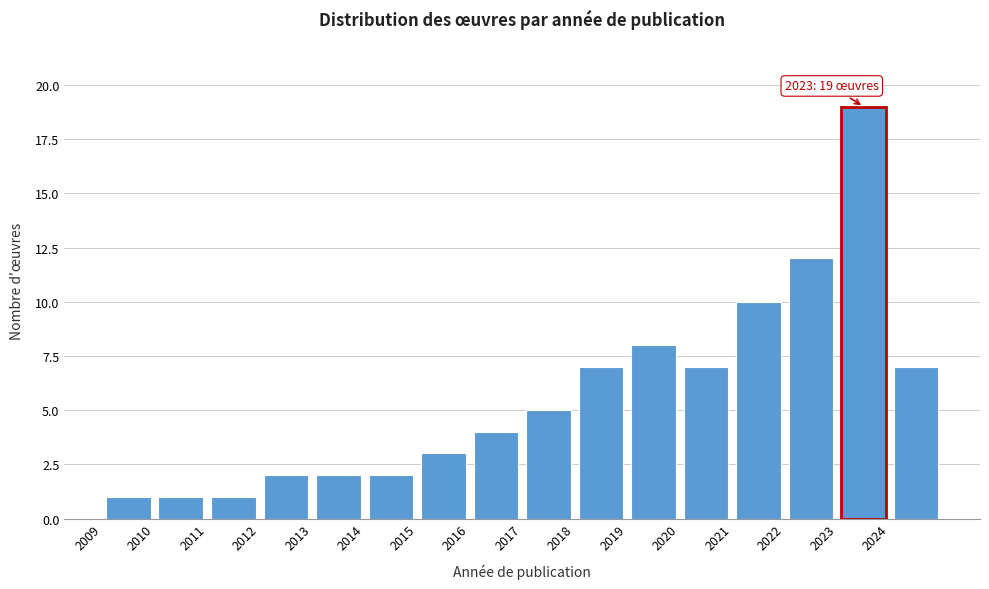

Which range on the x-axis has the tallest bar?

2023 to 2024